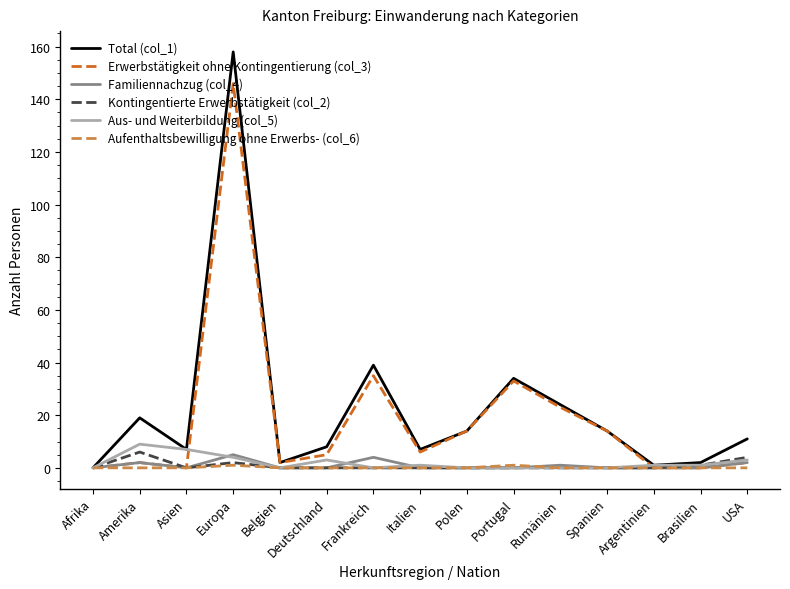

What is the maximum value shown in the chart?

158